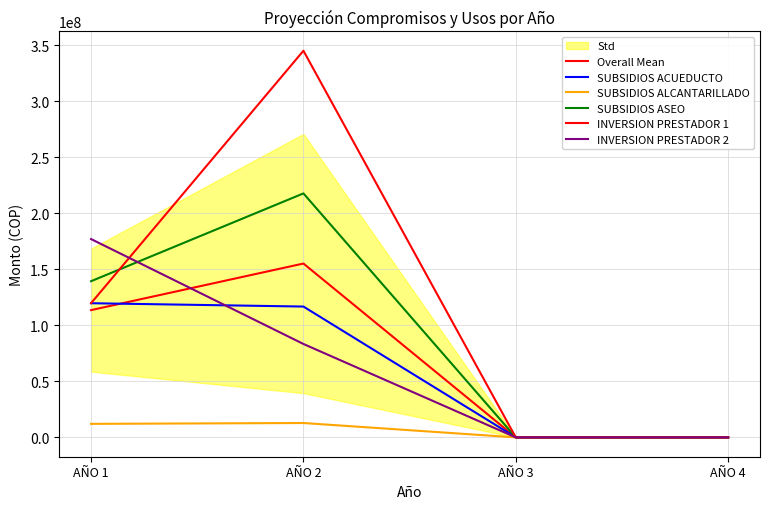

True or false: SUBSIDIOS ALCANTARILLADO and INVERSION PRESTADOR 1 cross at least once.

False